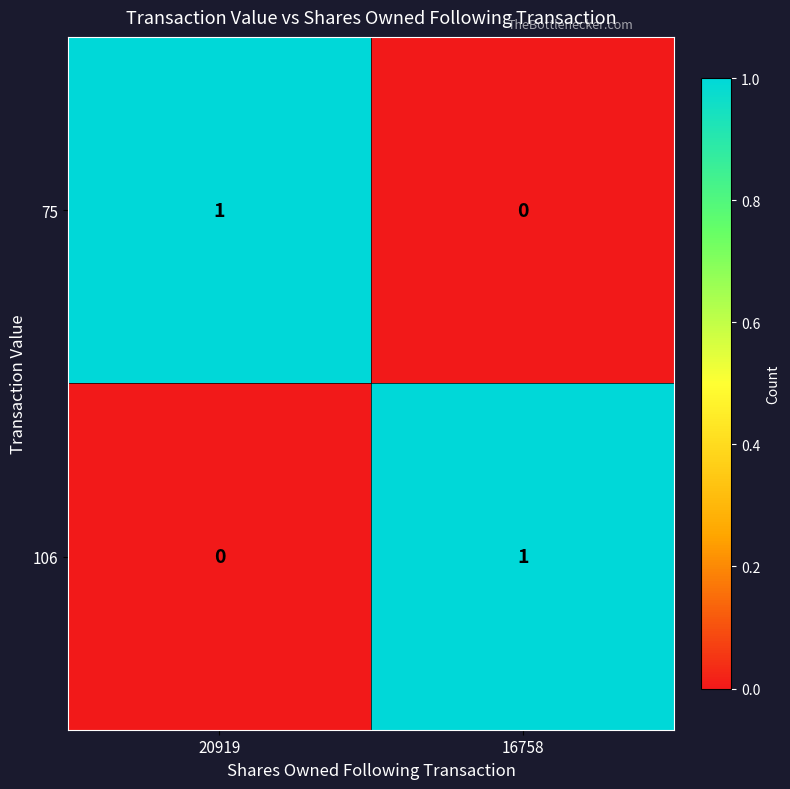

At 20919, list the series in order from largest to smallest.

75, 106